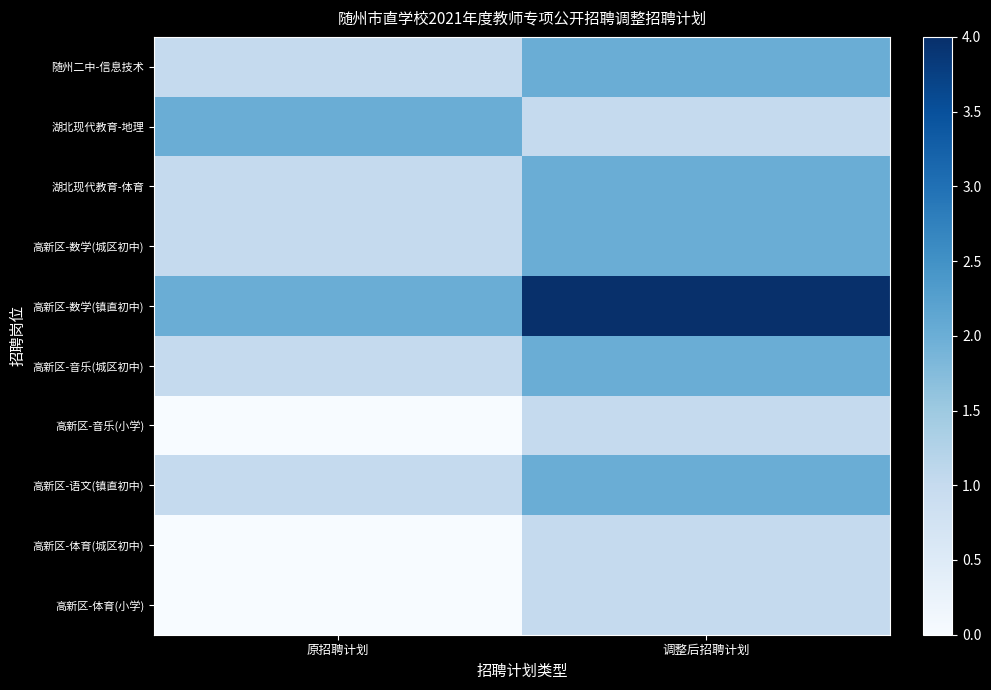

At how many categories does at least one series exceed 3?

1